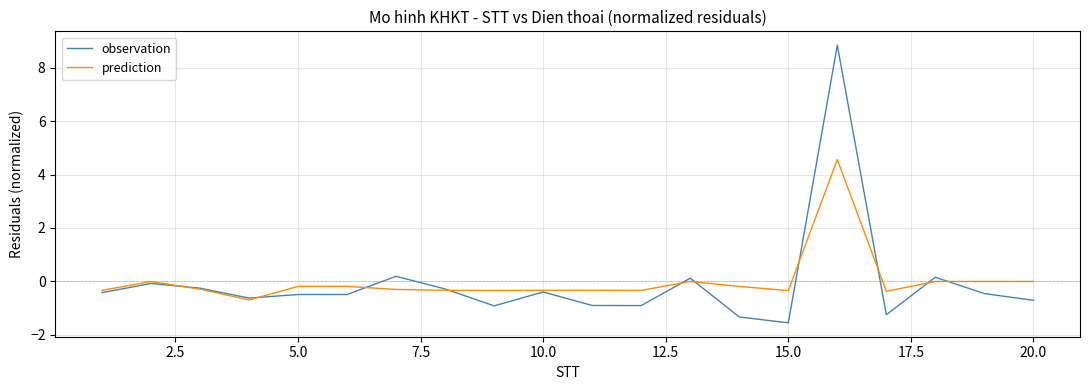

What are all the series names shown in the legend?

observation, prediction